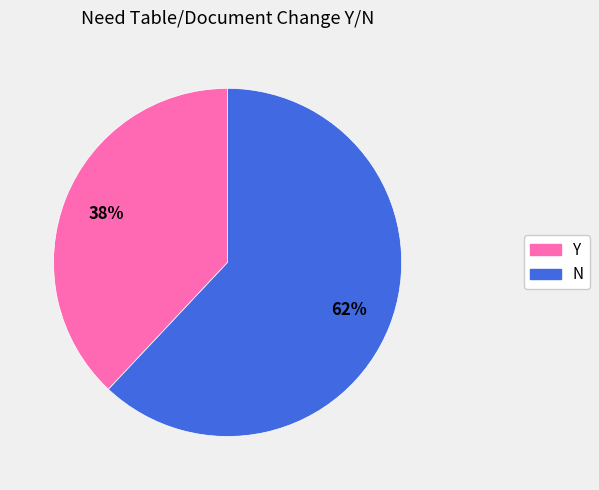

Does any single category account for the majority?

Yes